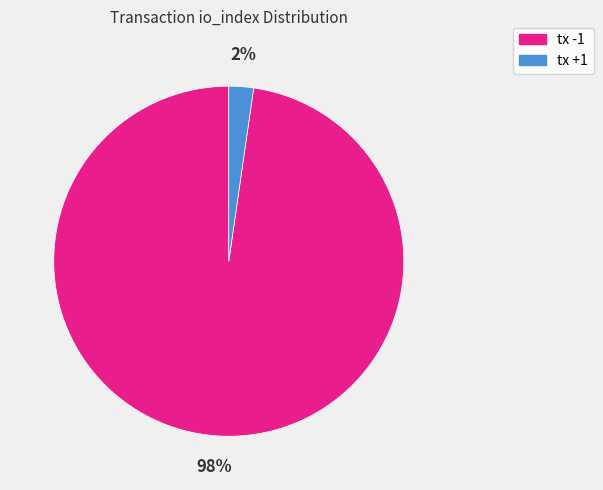

Is there any slice that represents more than half of the pie?

Yes